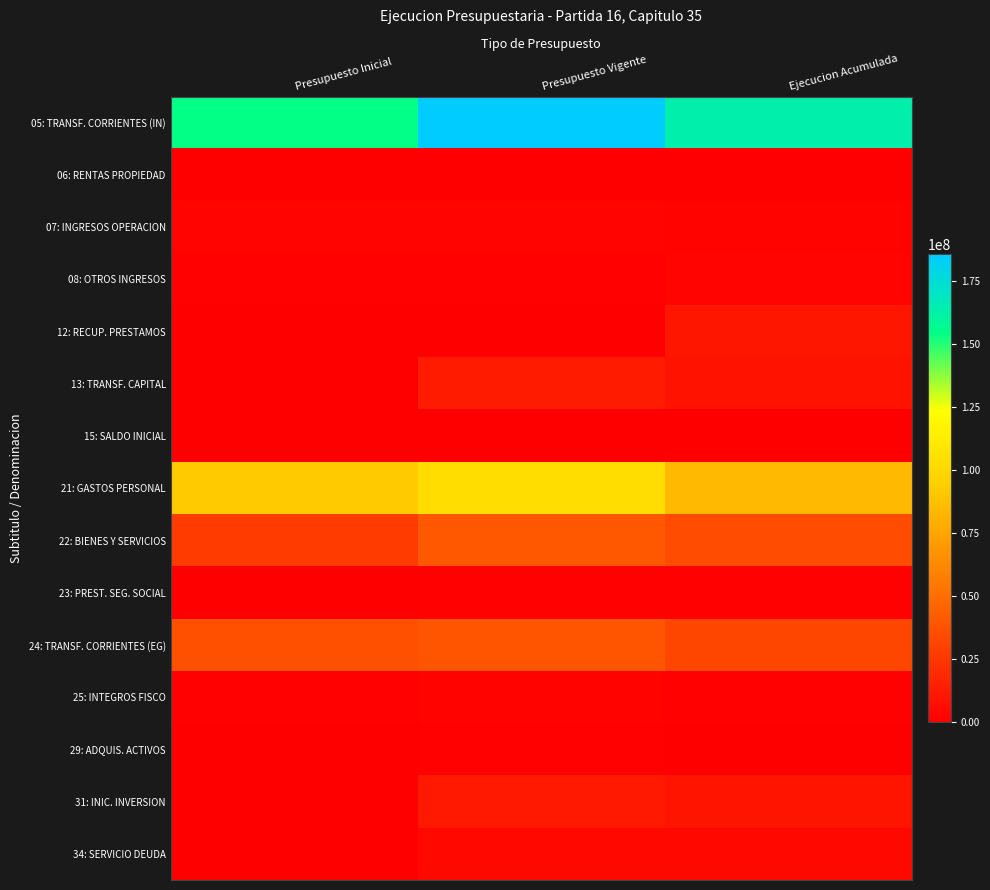

Count the number of data series in this chart.

15